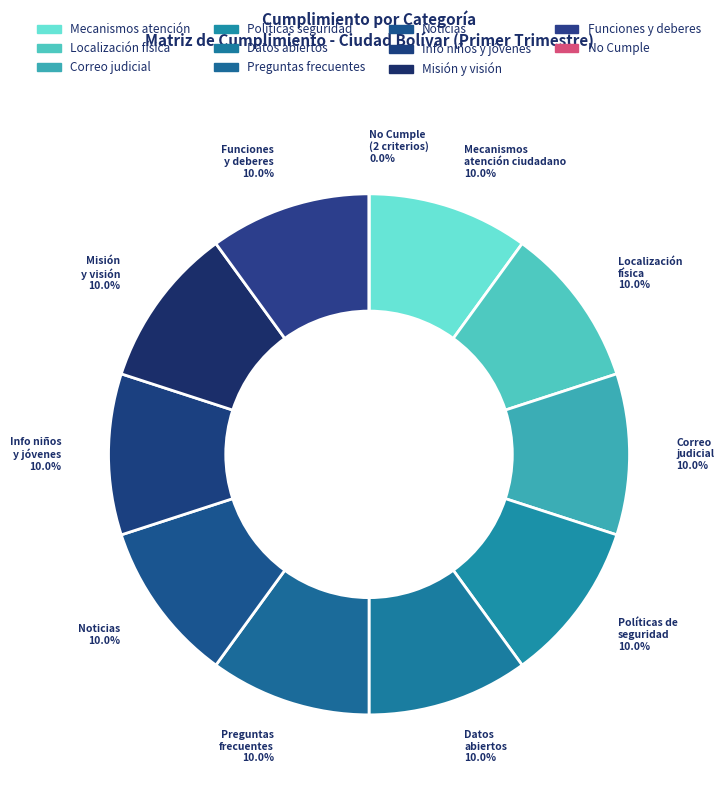

What percentage is the Políticas de seguridad de la información slice, to the nearest percent?

10%